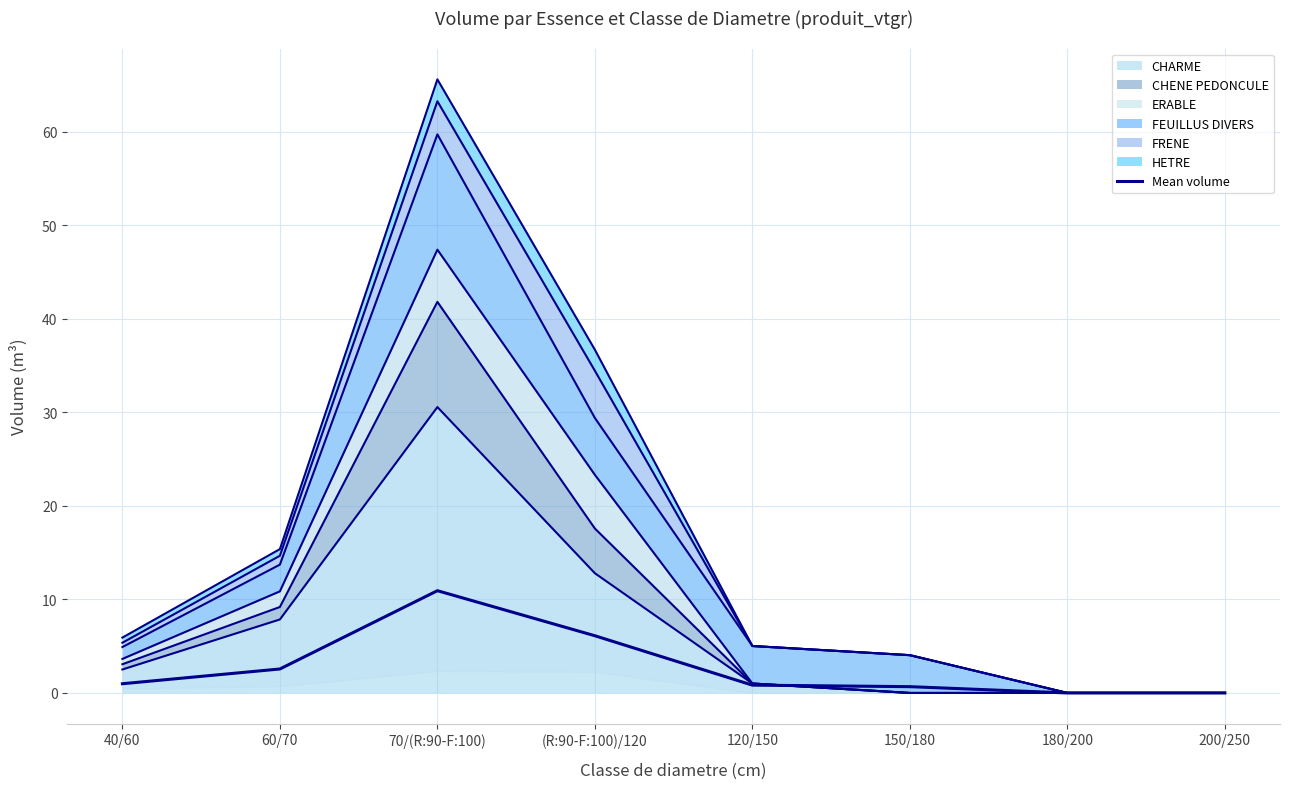

Is it true that the value at 150/180 is 0.7?

True